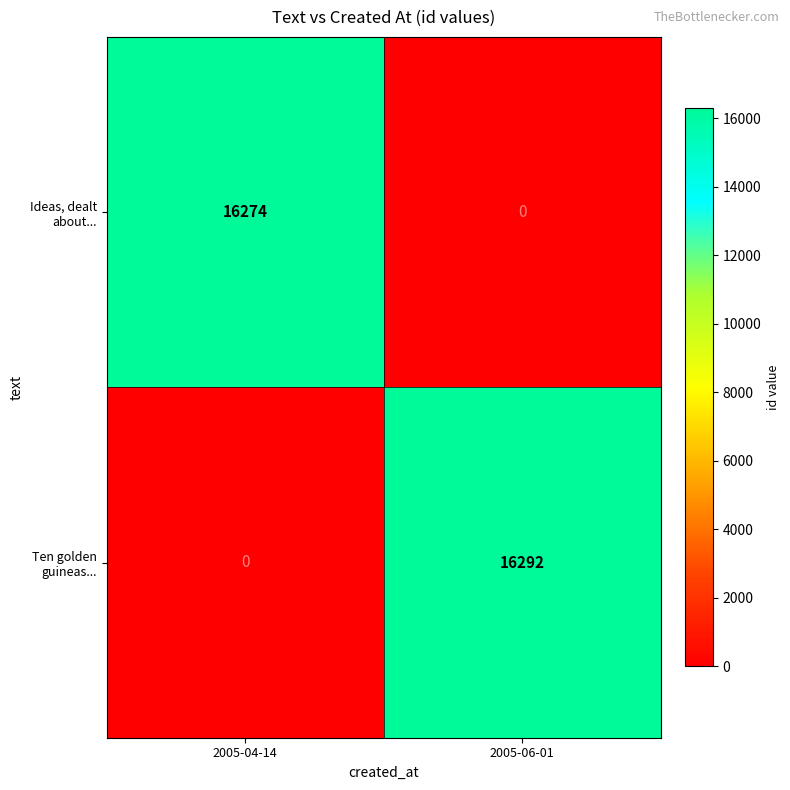

Rank the series at 2005-04-14 from lowest to highest value.

Ten golden guineas..., Ideas, dealt about...